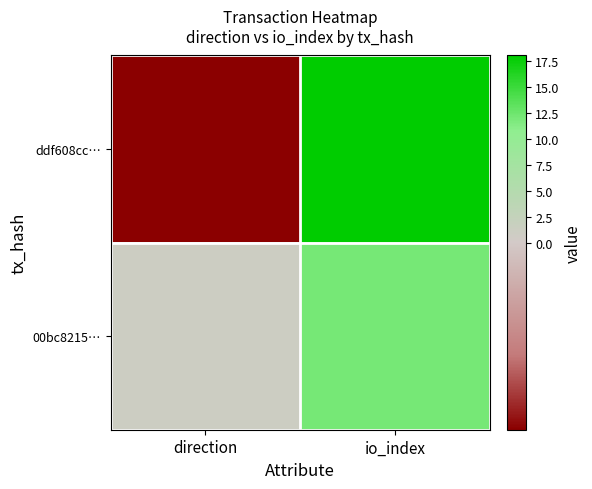

At which category is the sum across all series the highest?

io_index